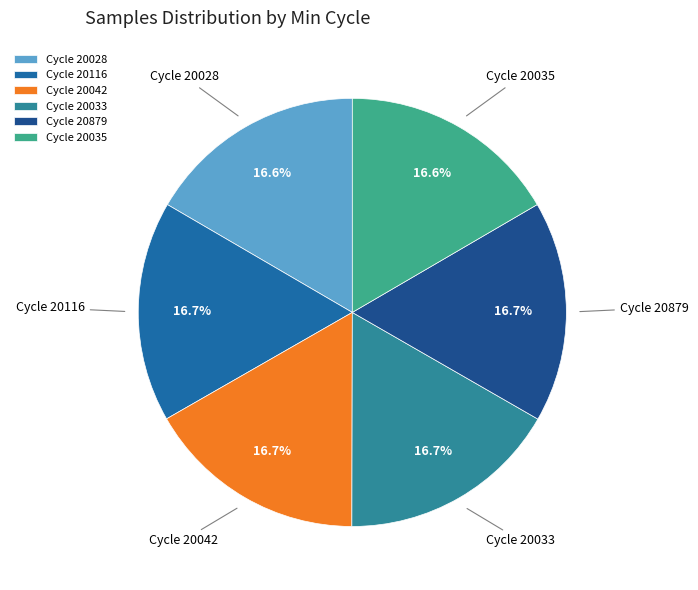

What is the ratio of the value at Cycle 20116 to the value at Cycle 20033?

1.0